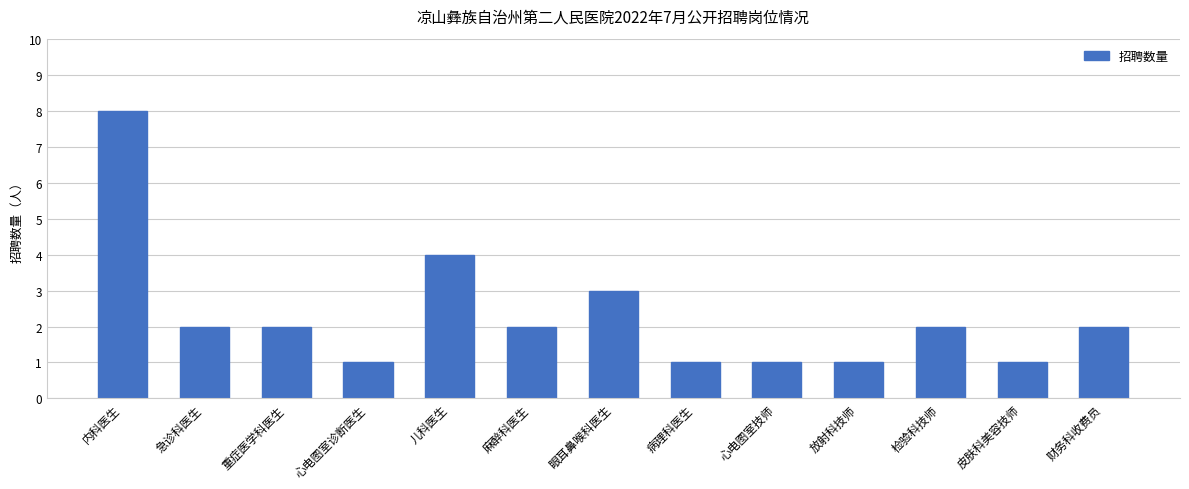

Which label corresponds to the largest value in the chart?

内科医生